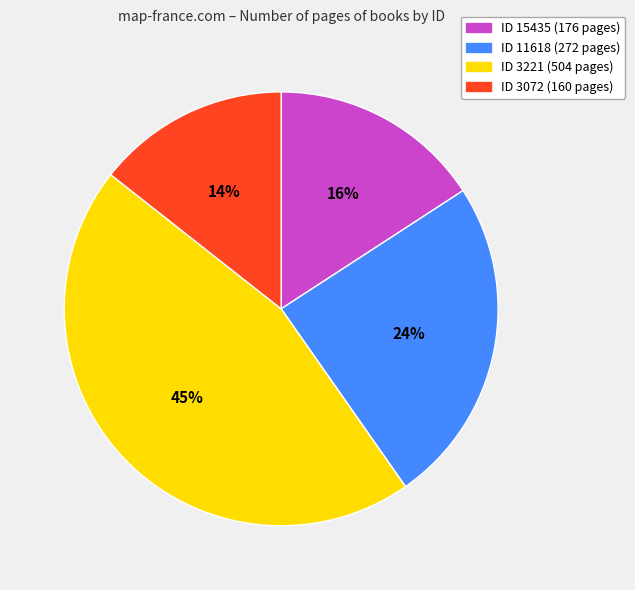

To the nearest percent, what is the average slice percentage?

25%